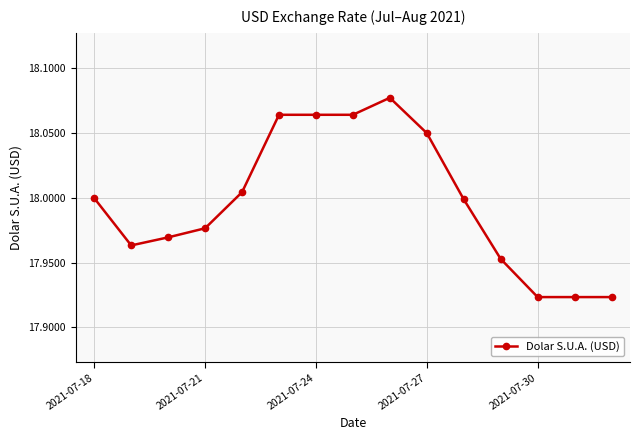

What is the sum of all values?

270.0